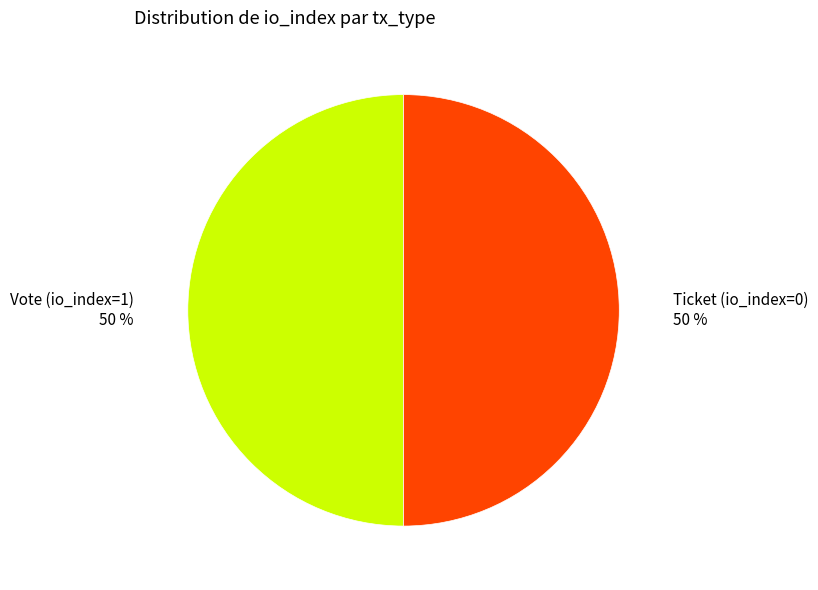

Approximately how many times larger is the value at Vote (io_index=1) compared to Ticket (io_index=0)?

1.0